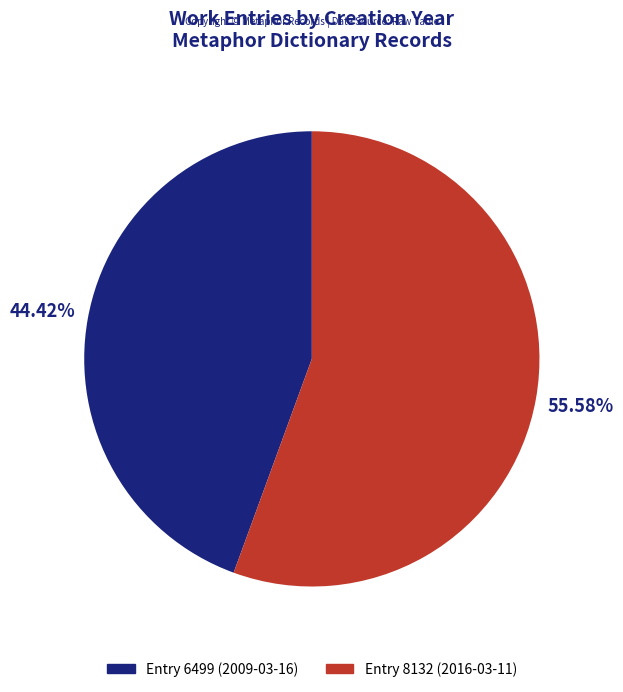

What is the majority slice?

Entry 8132 (2016-03-11)